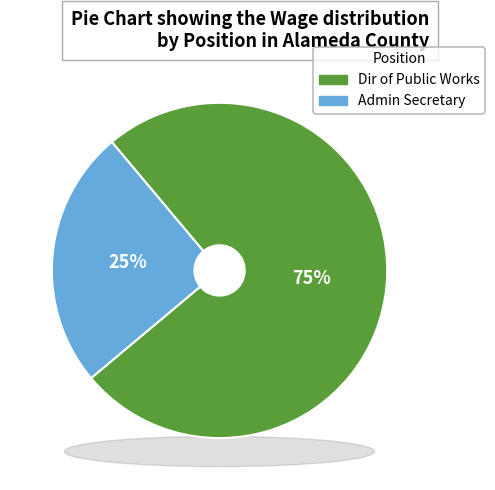

What is the total percentage of Dir of Public Works and Admin Secretary?

100.0%